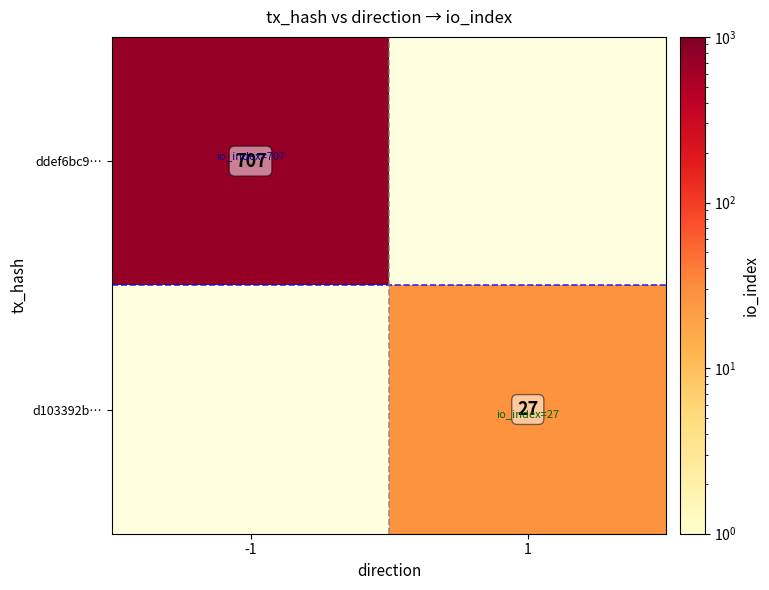

How many data points does each series have?

2